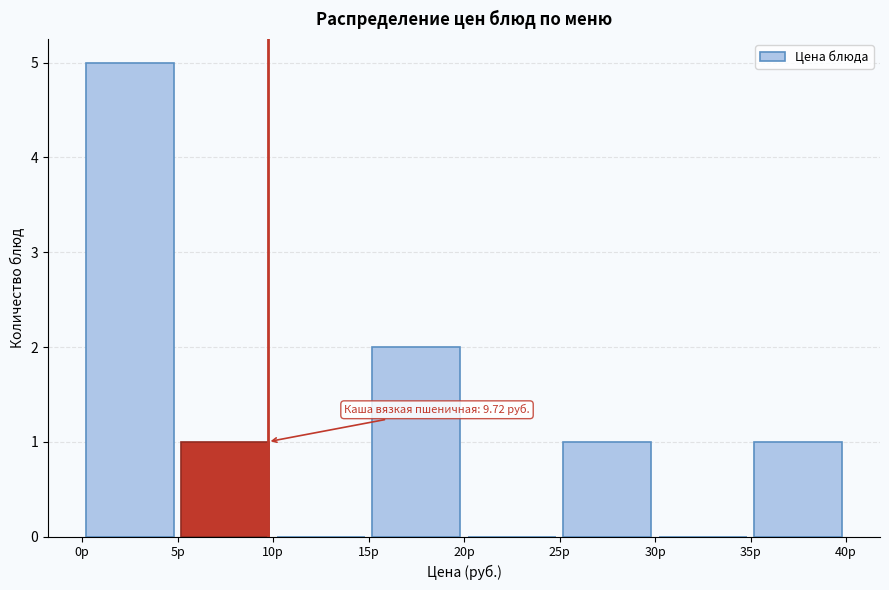

Over which range of the x-axis is the bar tallest?

0 to 5